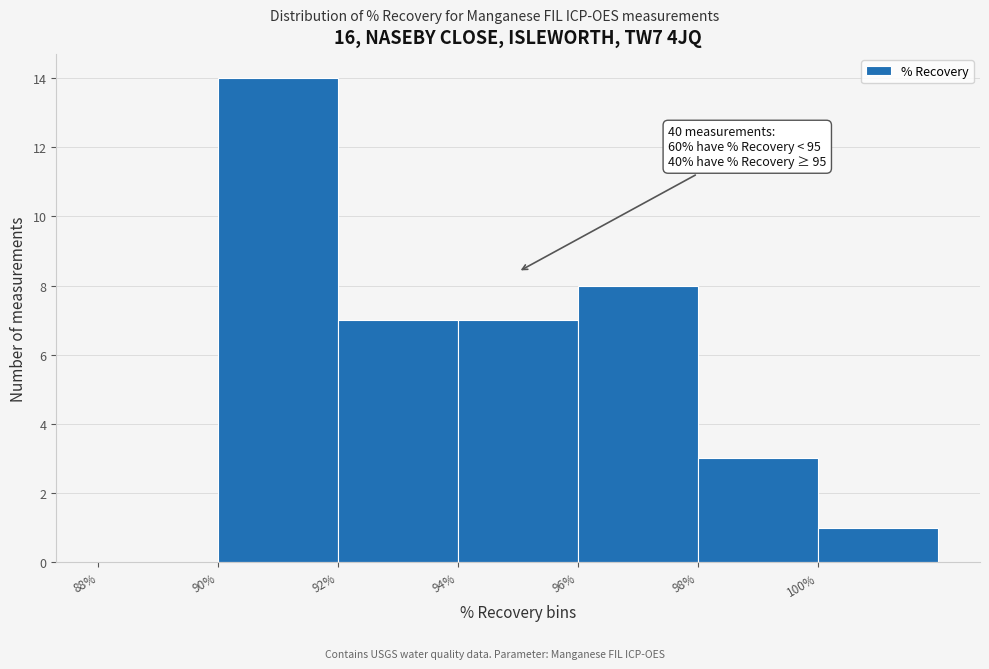

Over which range of the x-axis is the bar tallest?

90 to 92